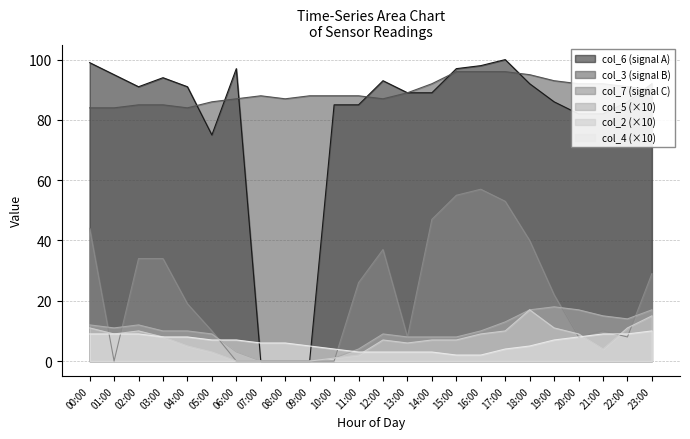

Is the value of col_4 at 08:00 greater than the value of col_7 at 19:00?

No